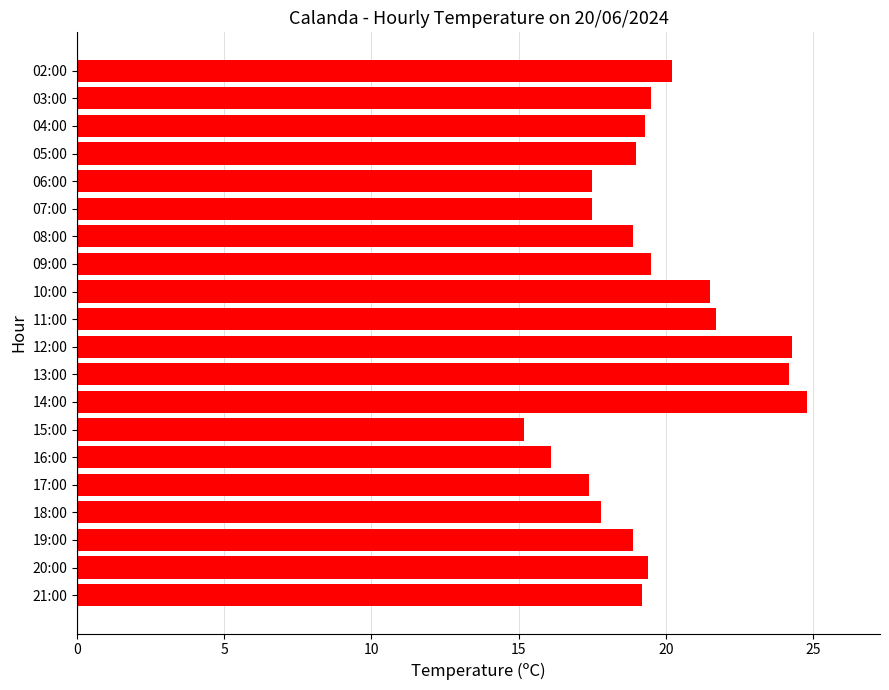

The value at 17:00 is 17.4. True or false?

True